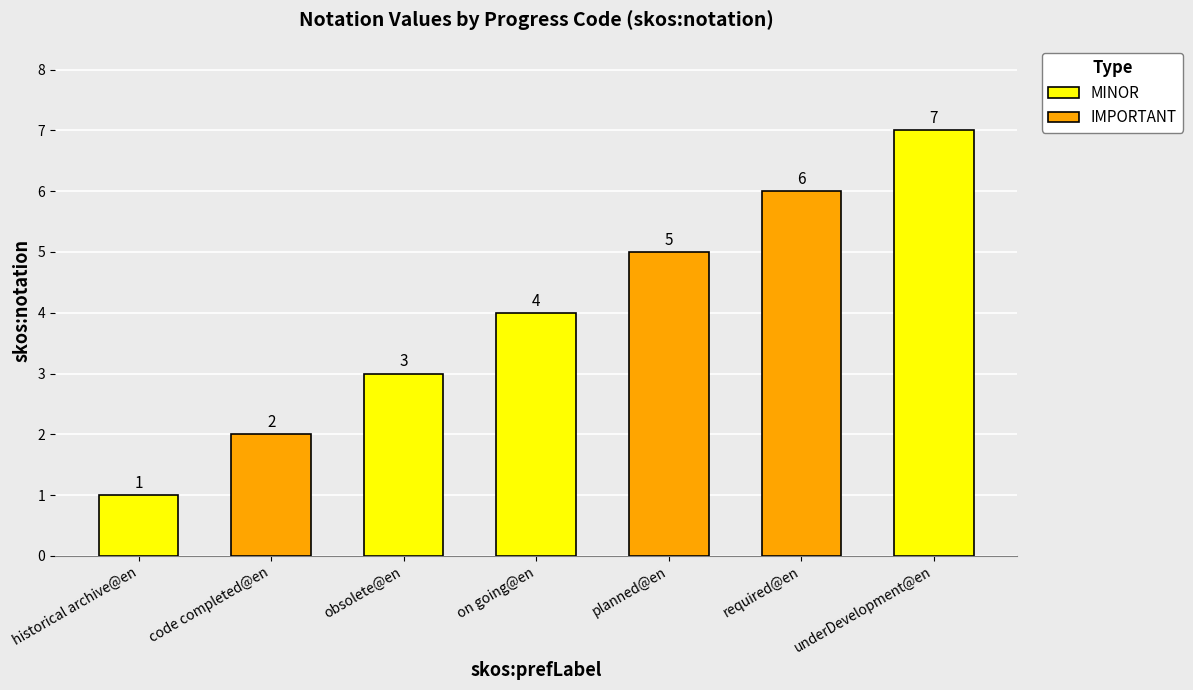

What is the ratio of the value at obsolete@en to the value at underDevelopment@en?

0.4